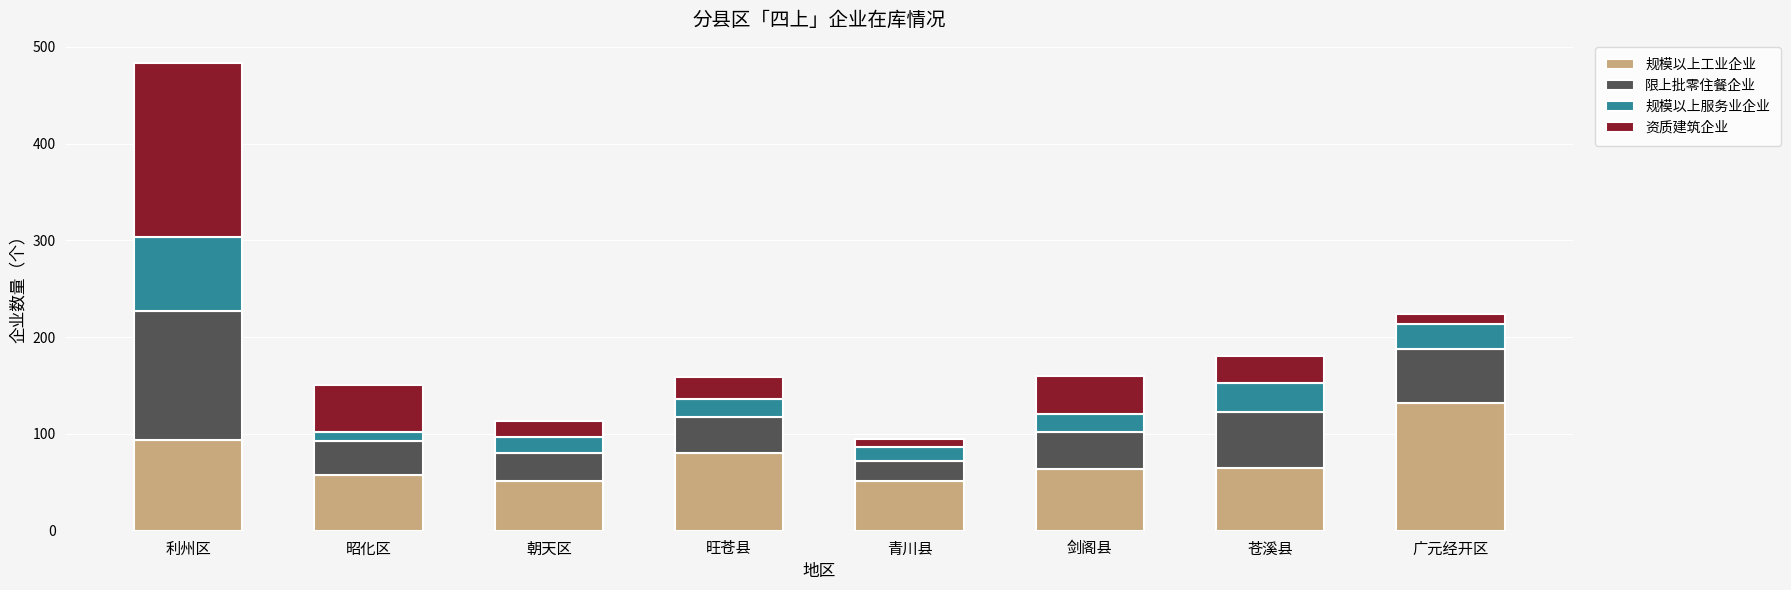

At which category is the sum across all series the highest?

利州区